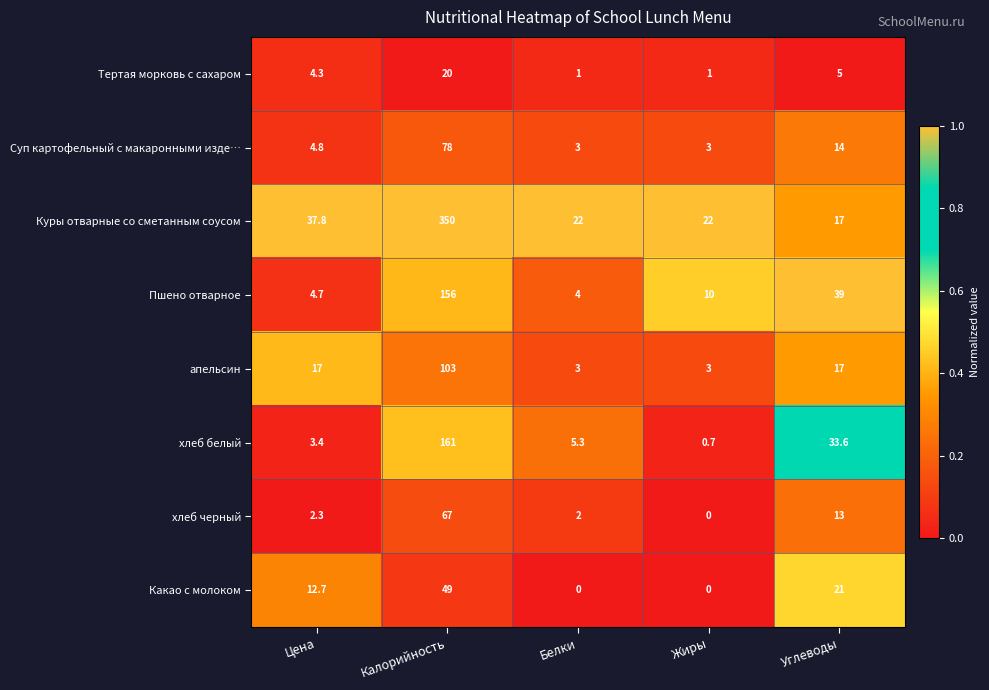

What is the difference between the maximum and minimum values in the Куры отварные со сметанным соусом series?

333.0